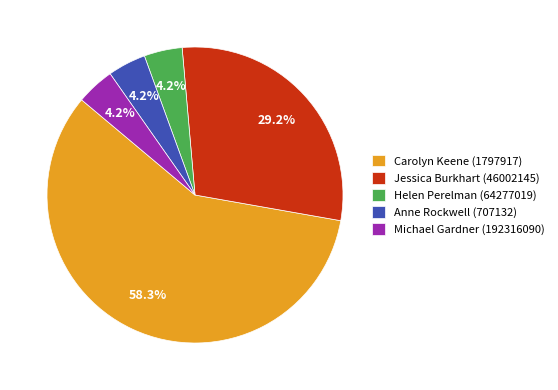

Combined, do Anne Rockwell (707132) and Michael Gardner (192316090) account for over 50%?

No